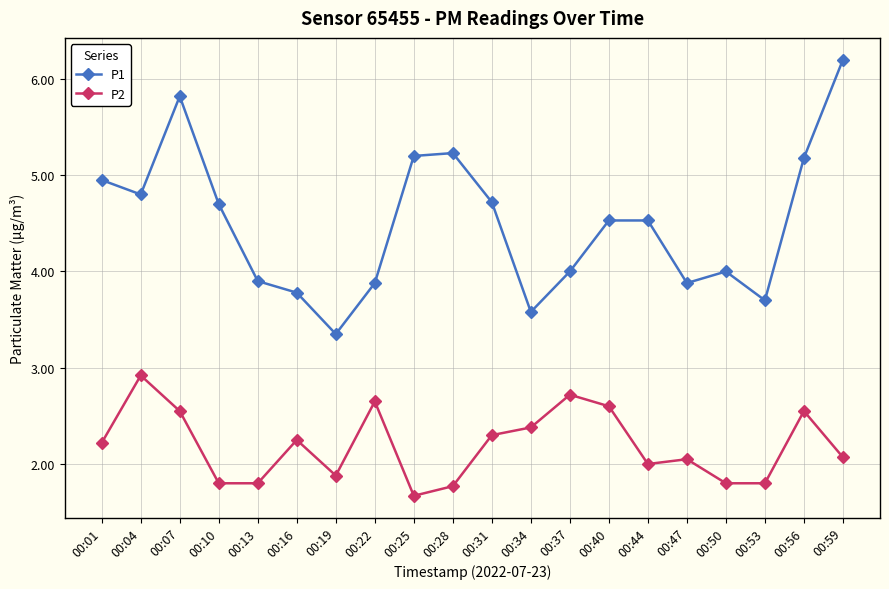

What are all the series names shown in the legend?

P1, P2